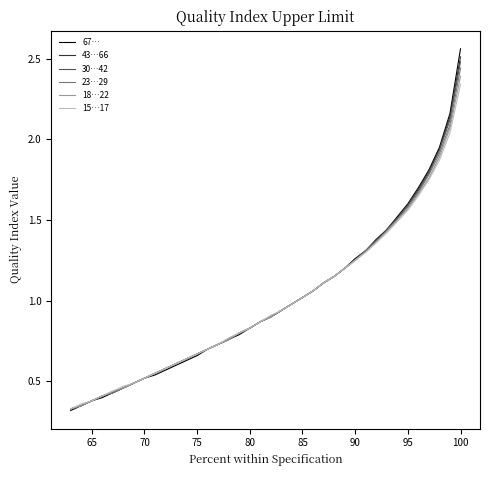

Count the number of data series in this chart.

6